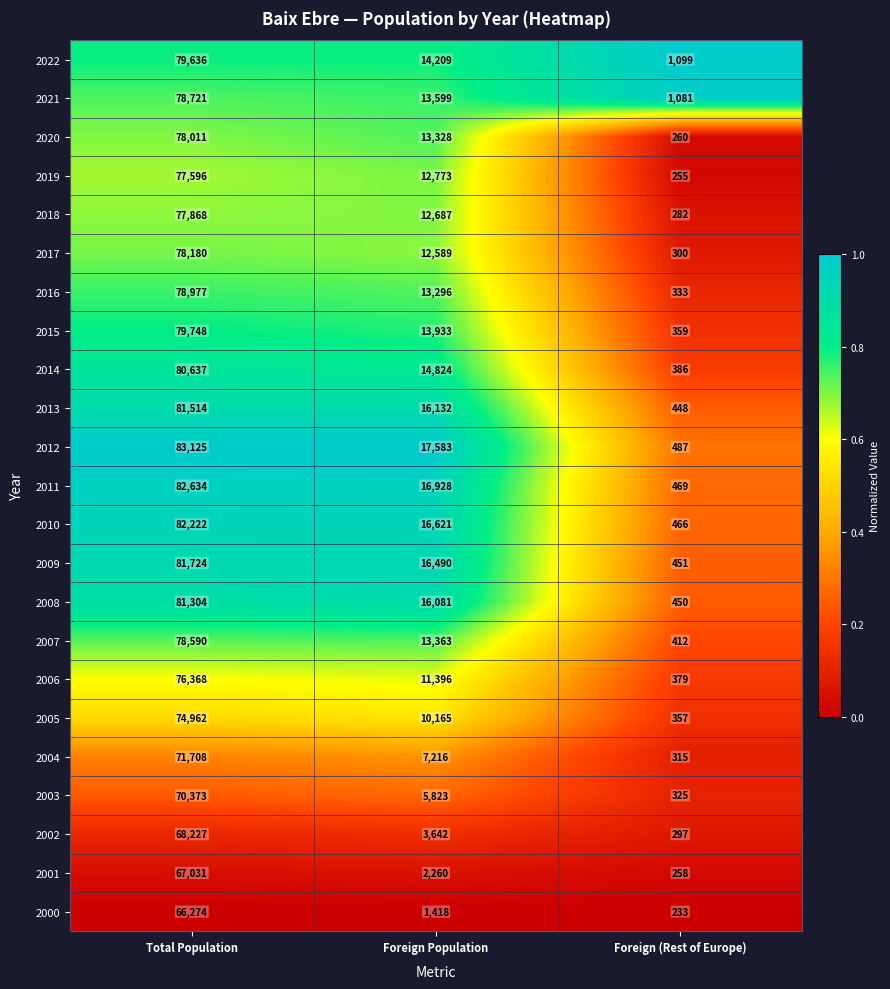

What is the sum of the 2018 values at Foreign Population and Foreign (Rest of Europe)?

12969